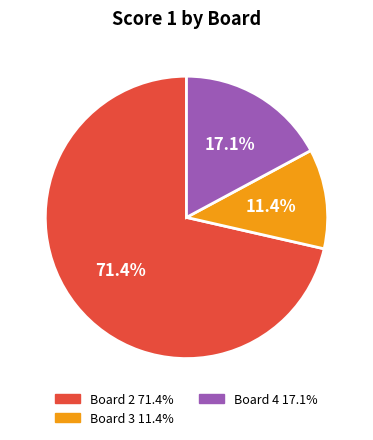

Is there any slice that represents more than half of the pie?

Yes